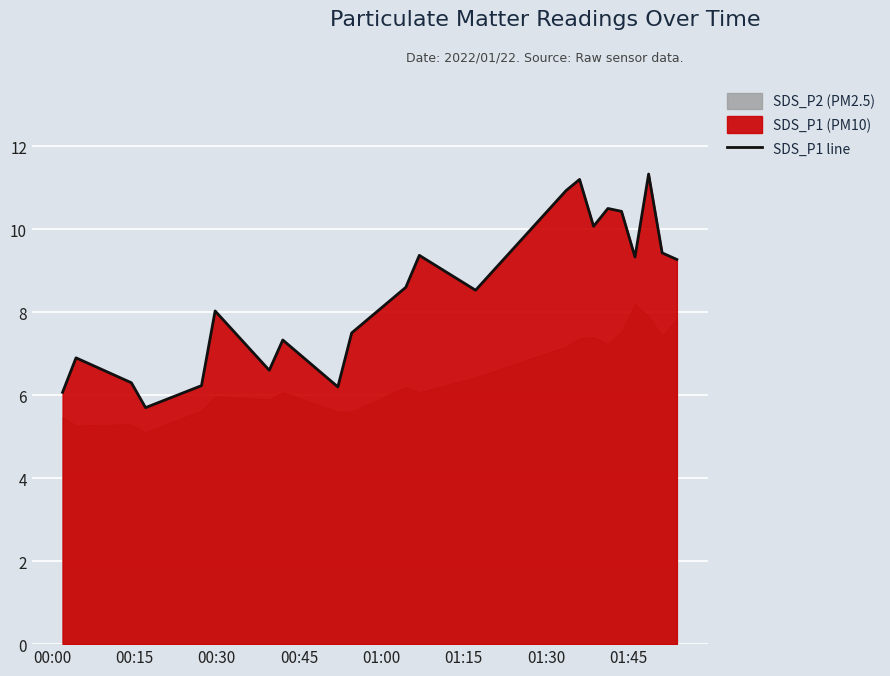

What is the minimum value for SDS_P1 line?

5.7